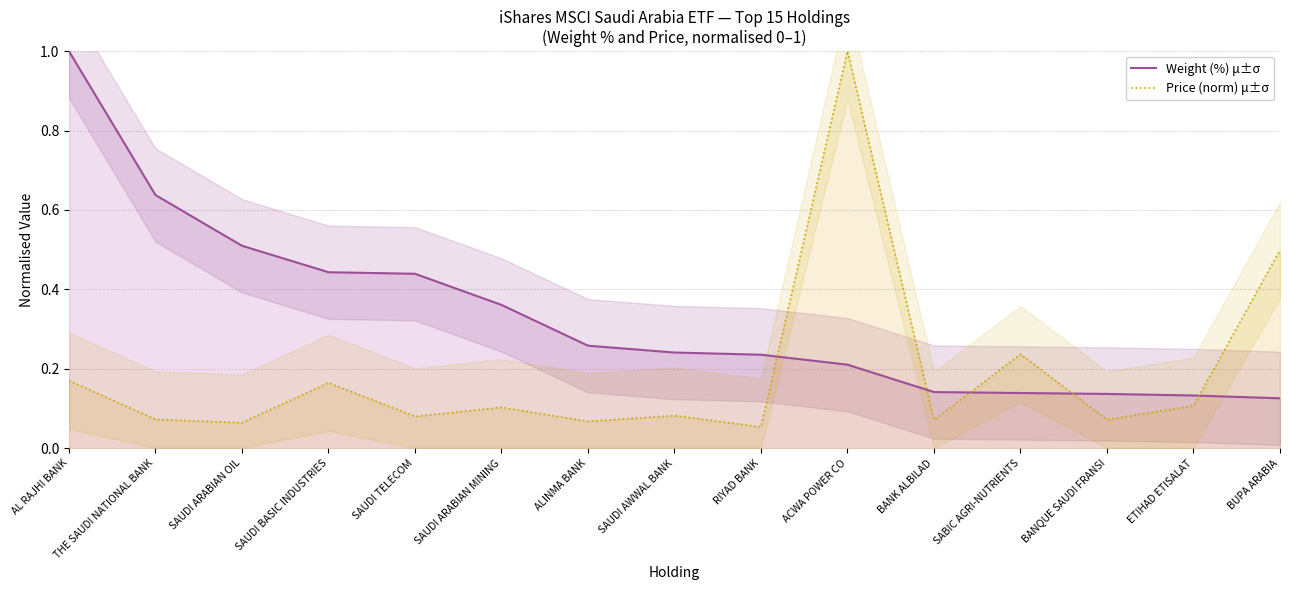

List the series in order of their overall mean, lowest first.

Price (norm) μ±σ, Weight (%) μ±σ